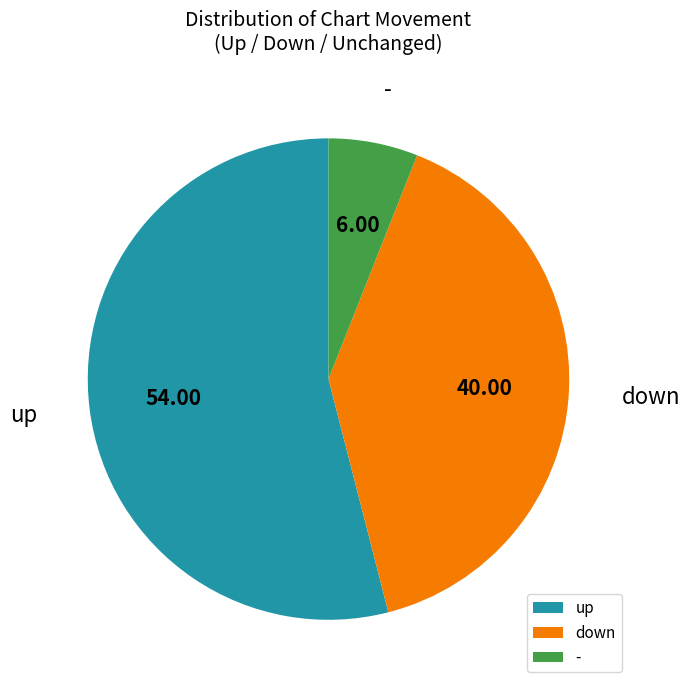

Which slice is the smallest?

-